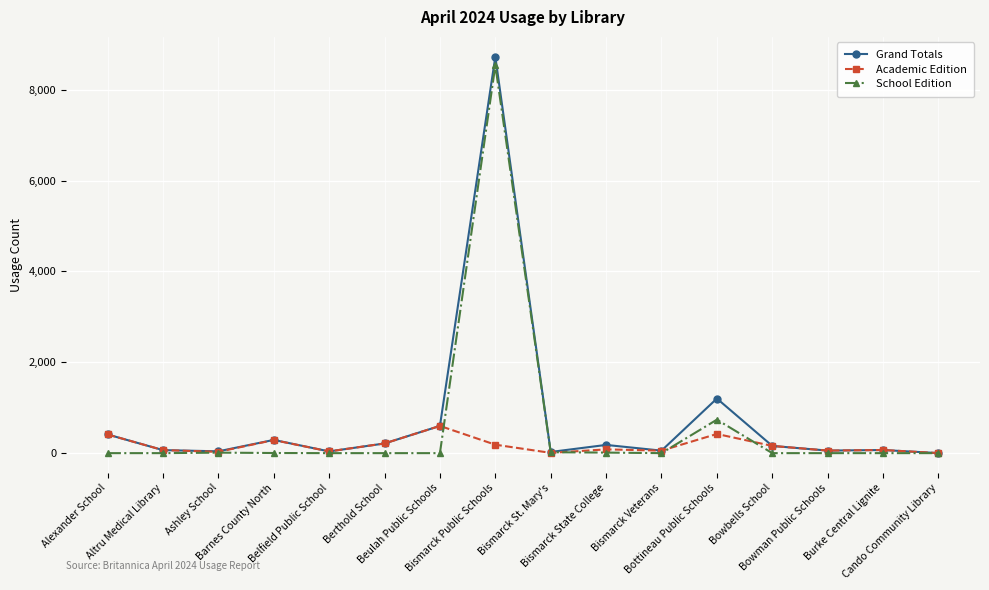

Which series has the widest spread of values?

Grand Totals